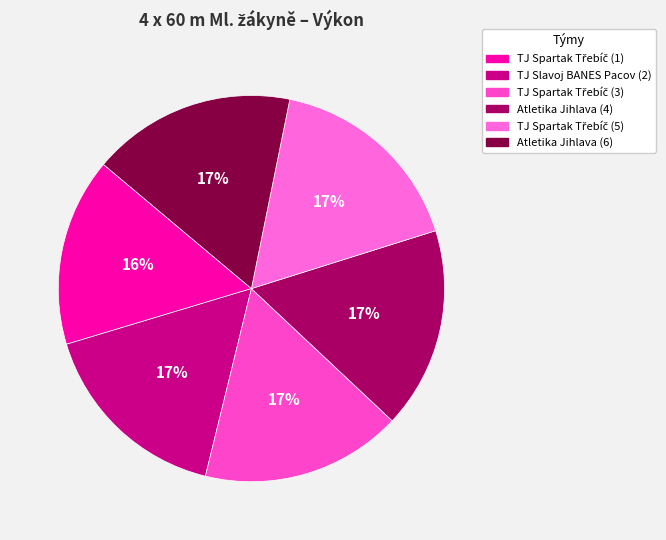

Is there a majority slice in this chart?

No